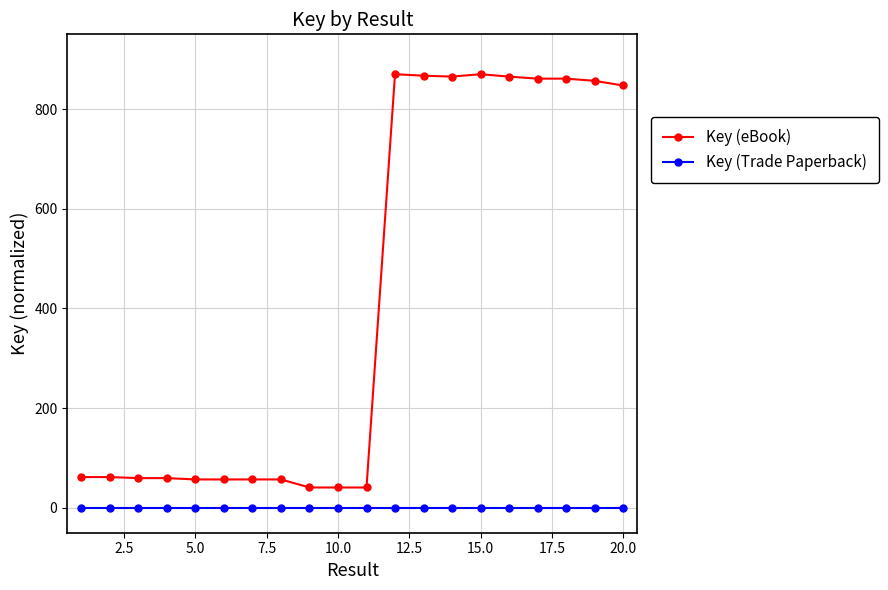

Rank the series by their maximum value, from lowest to highest.

Key (Trade Paperback), Key (eBook)